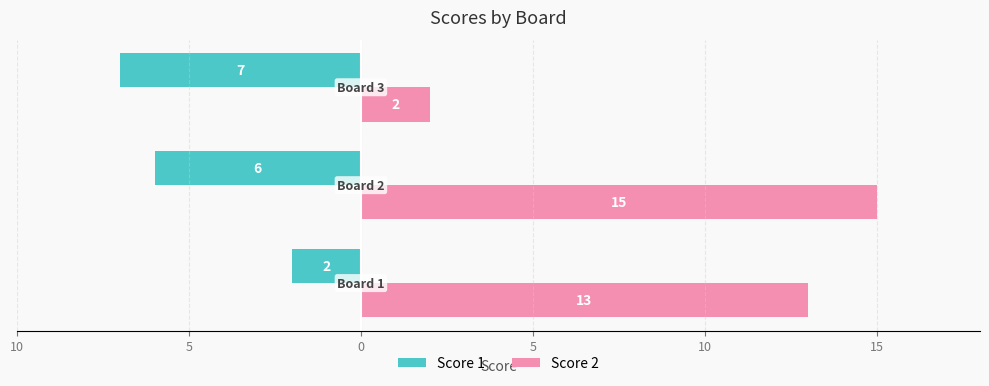

Reading left to right, extract all data points from this chart.

Score 1: 10=-2	5=-6	0=-7
Score 2: 10=13	5=15	0=2